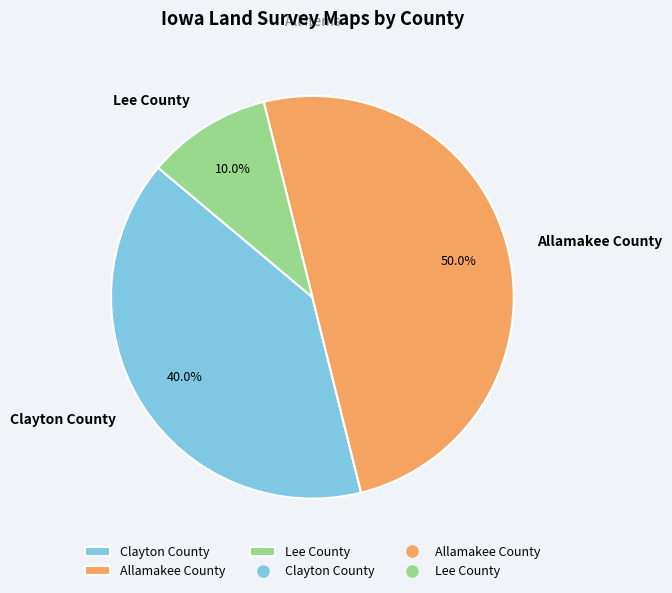

Count the number of slices in the pie.

3